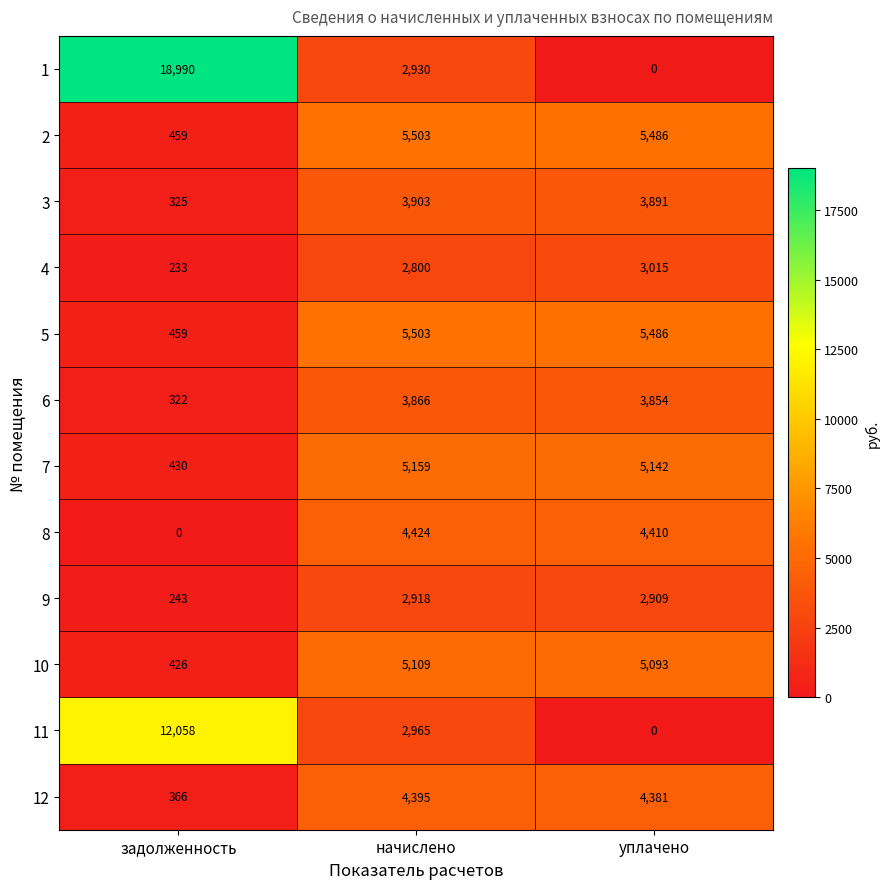

What is the spread (max minus min) of values at задолженность?

18990